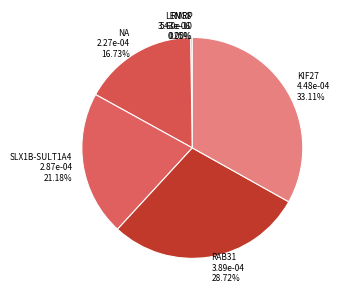

Which has a higher value, SLX1B-SULT1A4 or RAB31?

RAB31